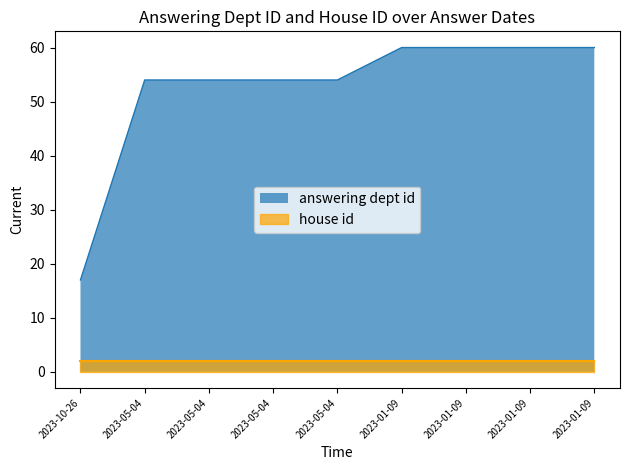

Does the chart have visible grid lines?

No